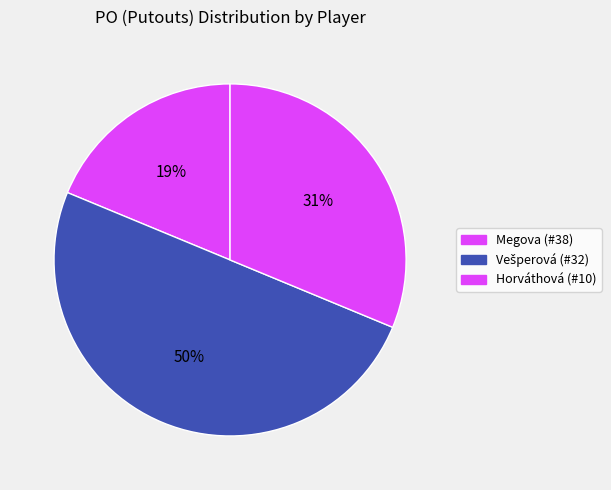

How many slices are in this pie chart?

3